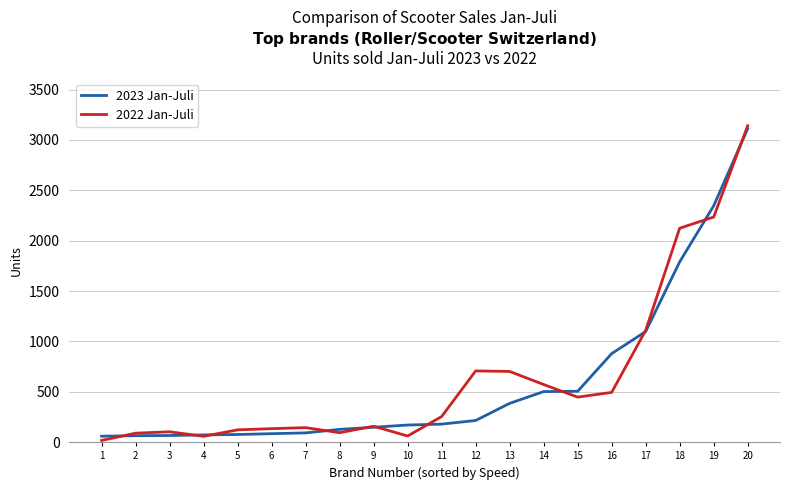

How many lines are shown in the chart?

2